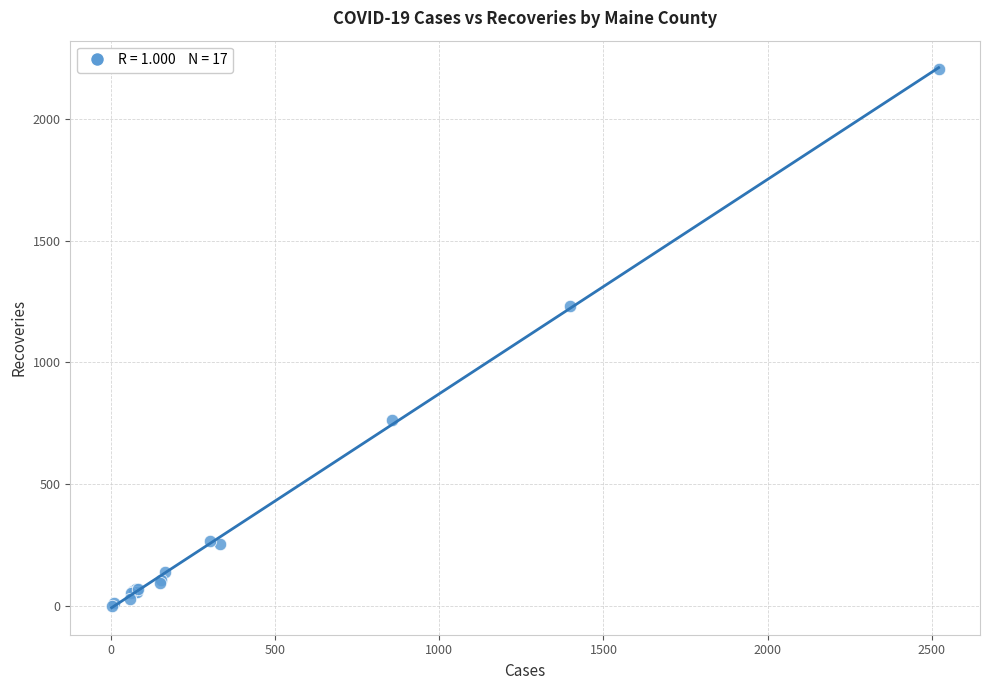

What Y value in the scatter plot is closest to 1103?

1230